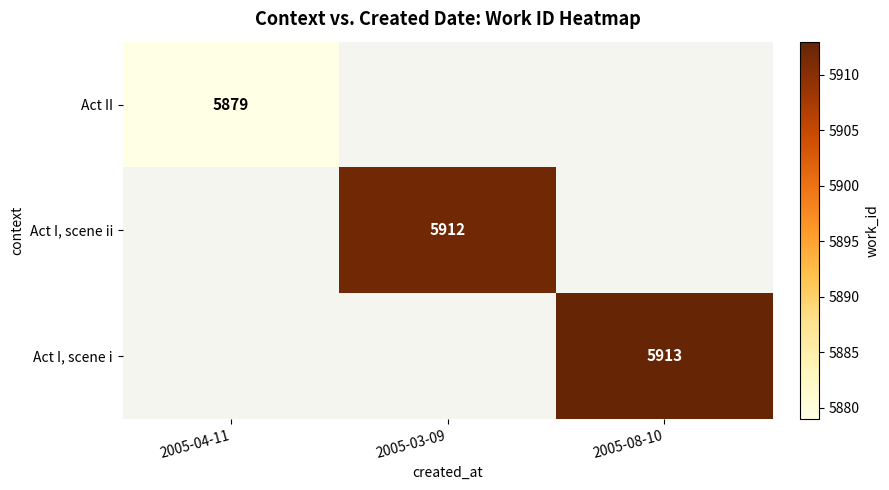

The value of Act II at 2005-04-11 is 5879. True or false?

True